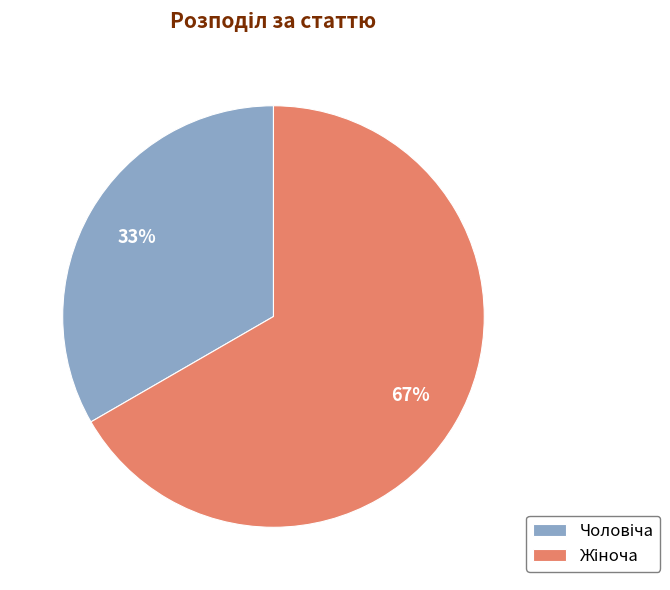

Is there a majority slice in this chart?

Yes